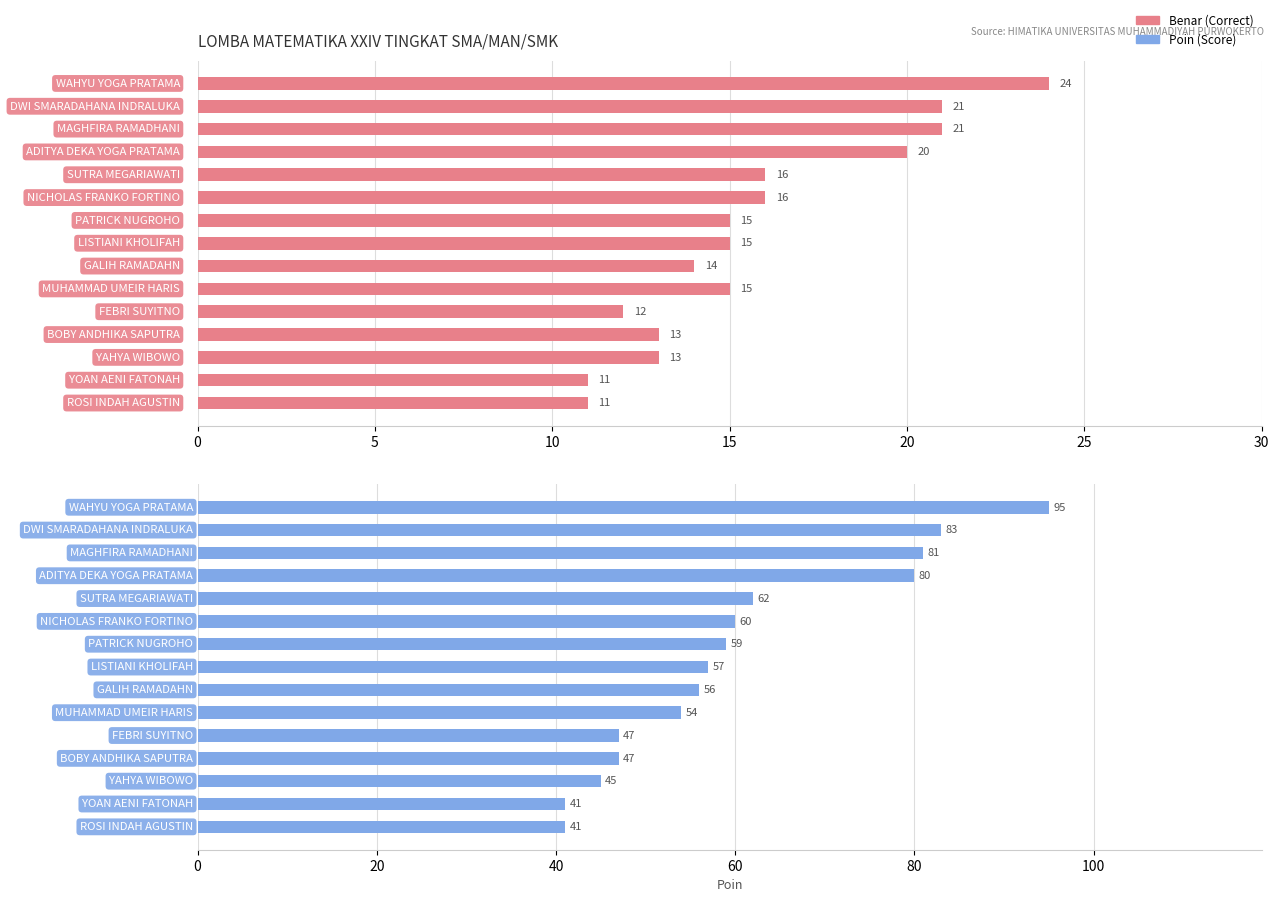

Reading left to right, extract all data points from this chart.

Benar: 24	21	21	20	16	16	15	15	14	15	12	13	13	11	11
Poin: 95	83	81	80	62	60	59	57	56	54	47	47	45	41	41